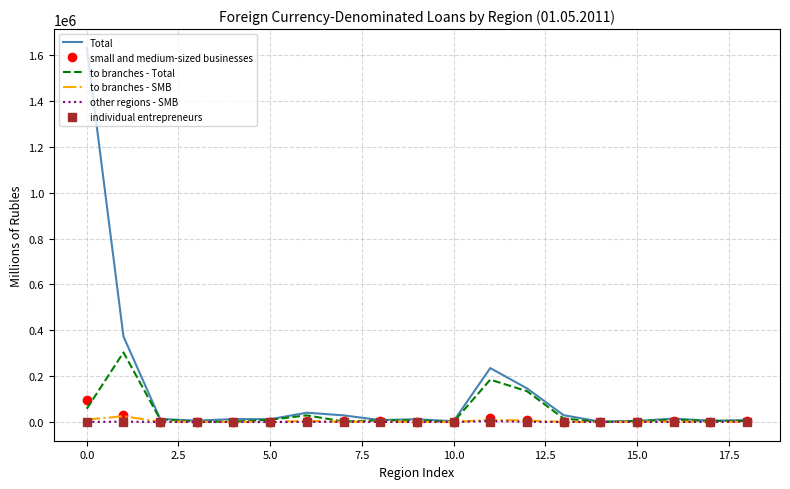

Which series has the widest spread of values?

Total